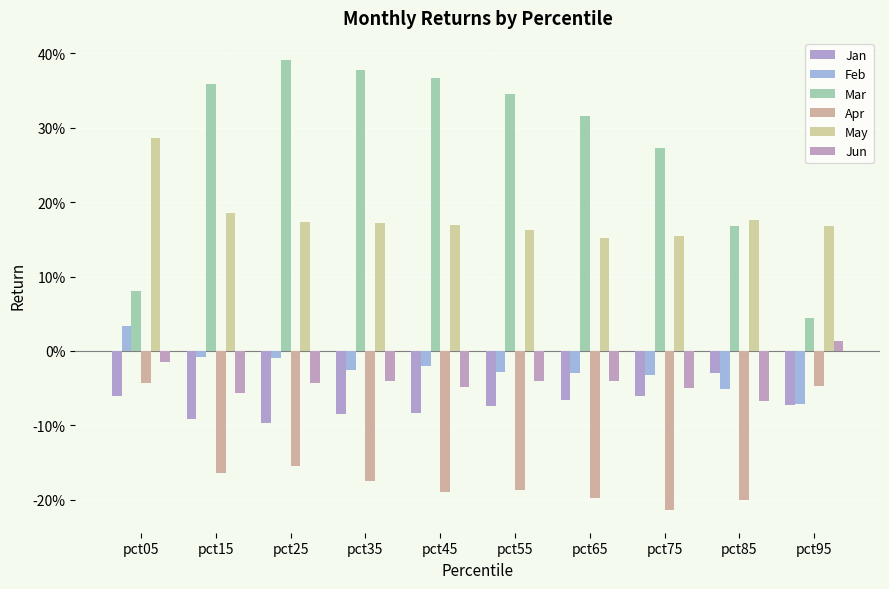

Between pct15 and pct85, which series saw the biggest shift?

Mar